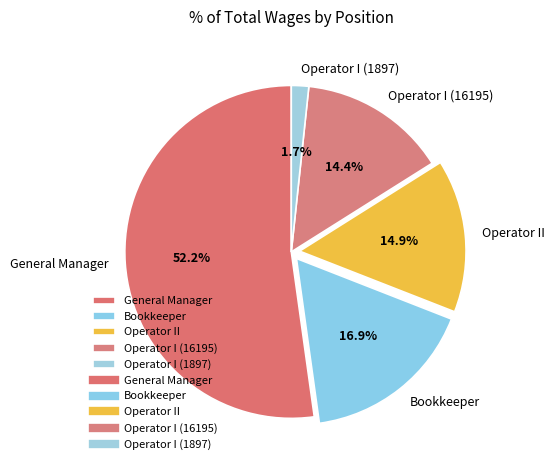

Combined, what portion of the pie is Operator I (16195) and Operator I (1897)?

16.1%